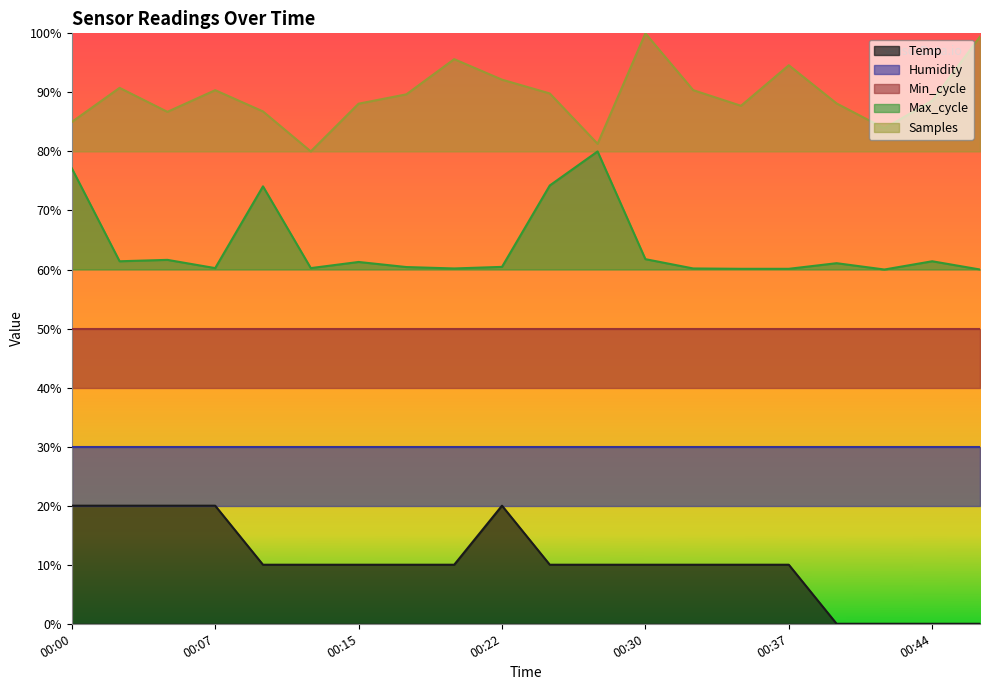

What is the lowest value of the Max_cycle series?

0.6